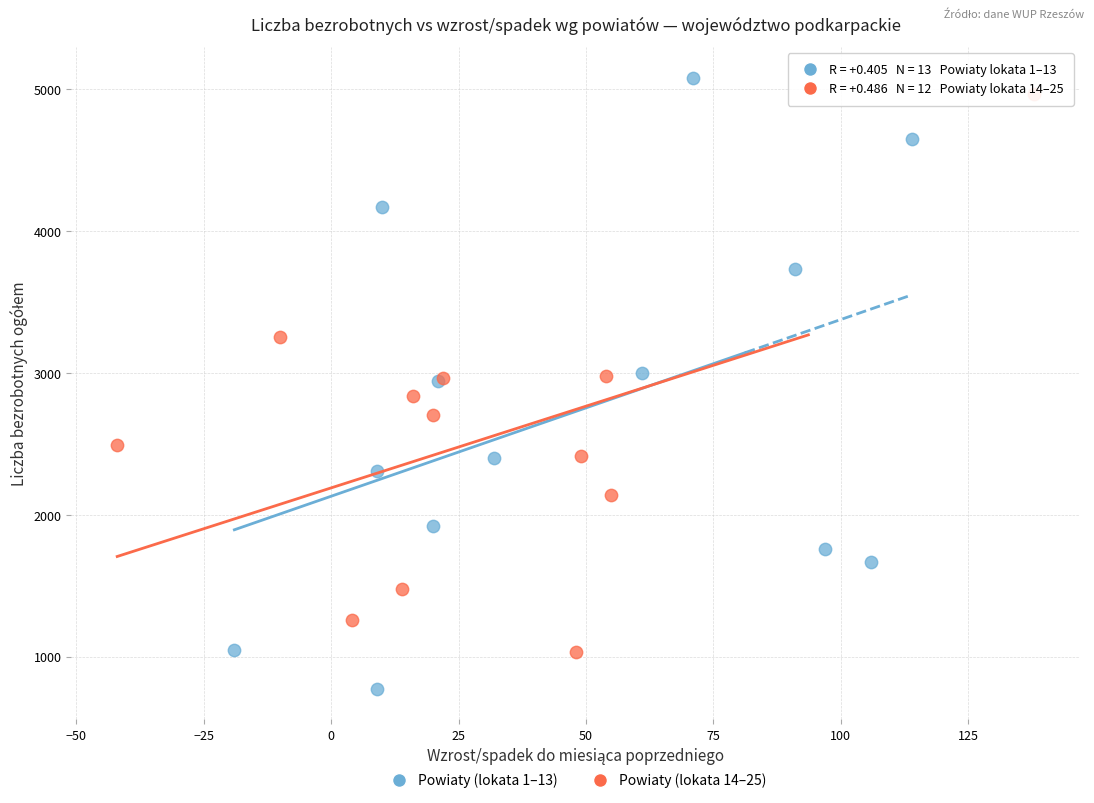

Which series has the largest Y range (max minus min)?

Powiaty (lokata 1–13)